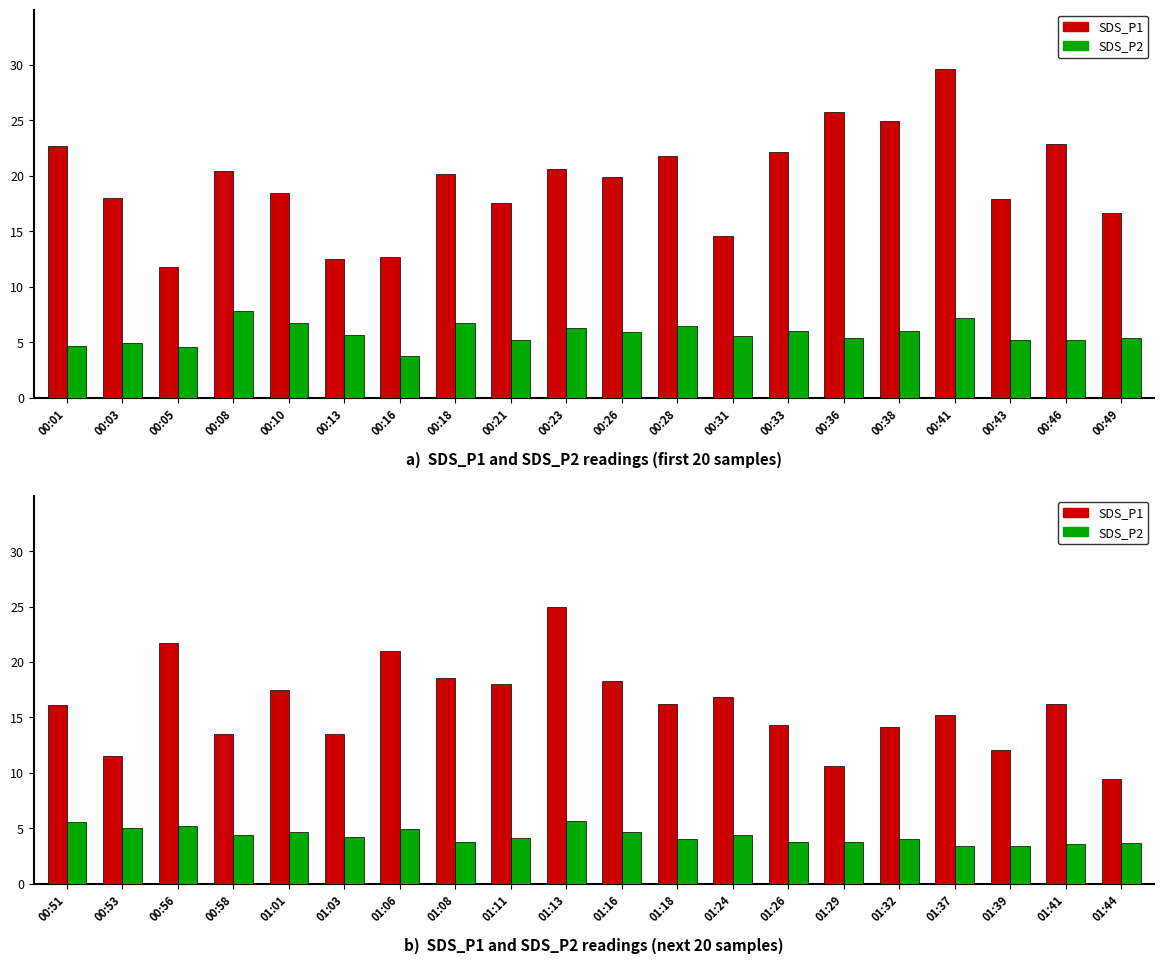

Is it true that SDS_P1 equals 8.3 at 01:18?

False